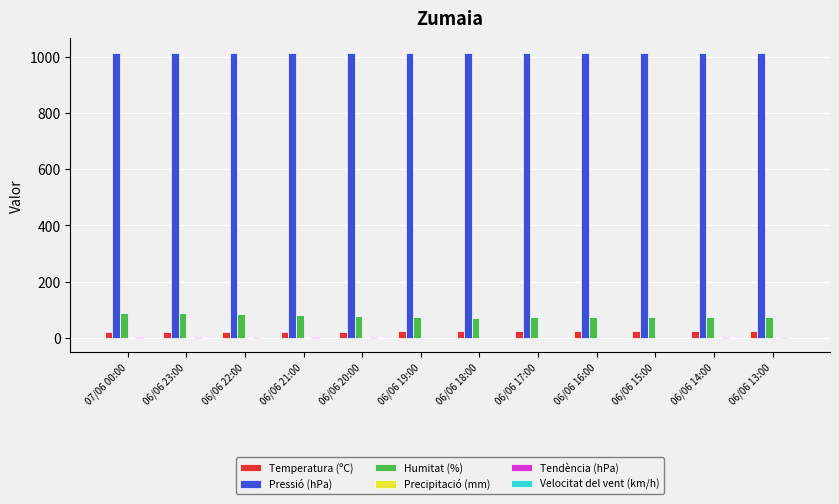

True or false: Humitat (%) has a value of 74.0 at 06/06 14:00.

True